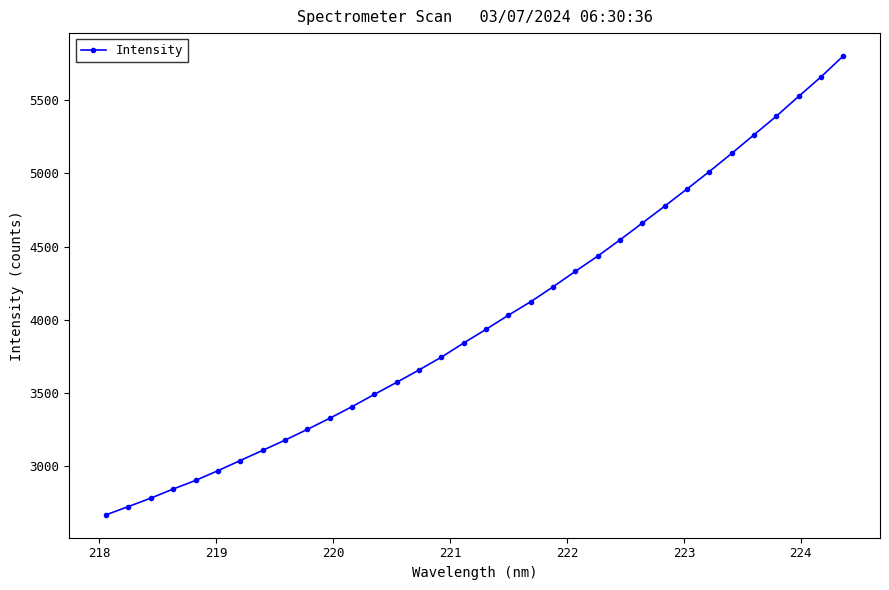

True or false: the data has more than 2 interior local peaks.

False